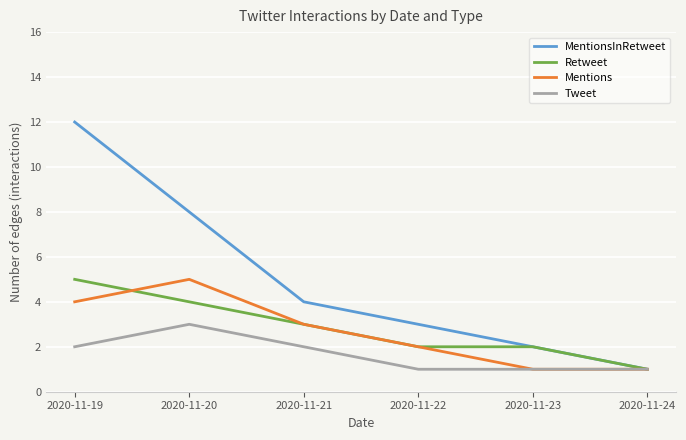

Reading left to right, transcribe all the data shown in this chart.

MentionsInRetweet: 12	8	4	3	2	1
Retweet: 5	4	3	2	2	1
Mentions: 4	5	3	2	1	1
Tweet: 2	3	2	1	1	1